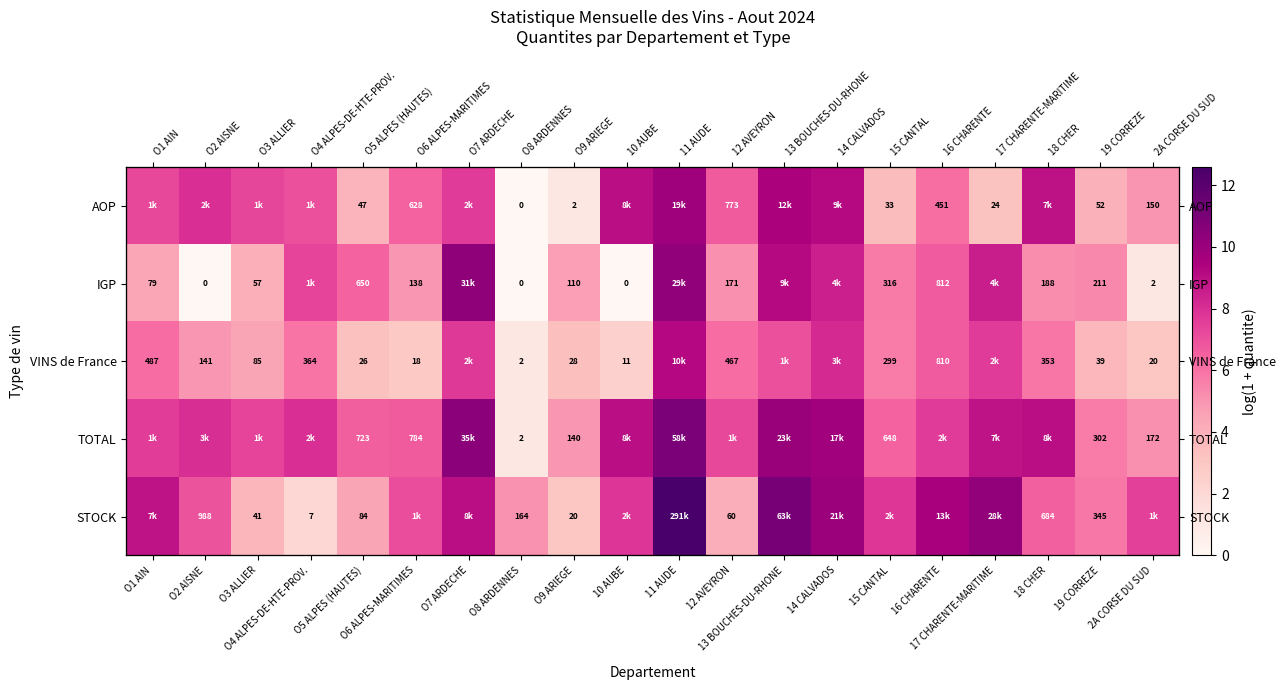

What is the difference between the maximum and minimum values in the IGP series?

10.4